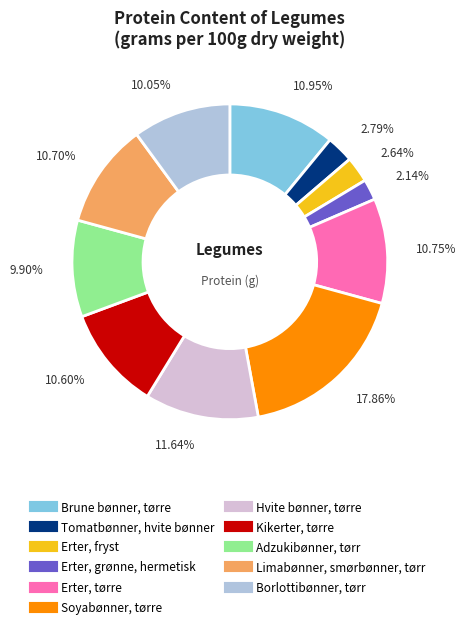

The Borlottibønner, tørr slice represents 1% of the pie. True or false?

False